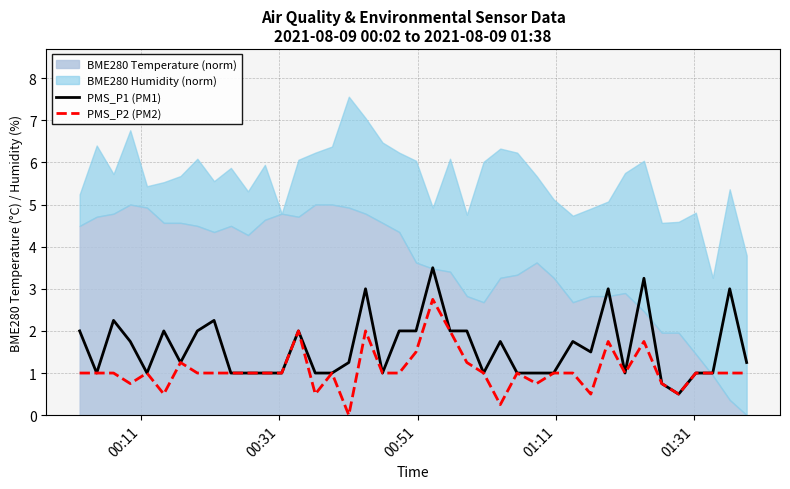

In PMS_P1 (PM1), how many points are lower than both neighbors (excluding endpoints)?

8